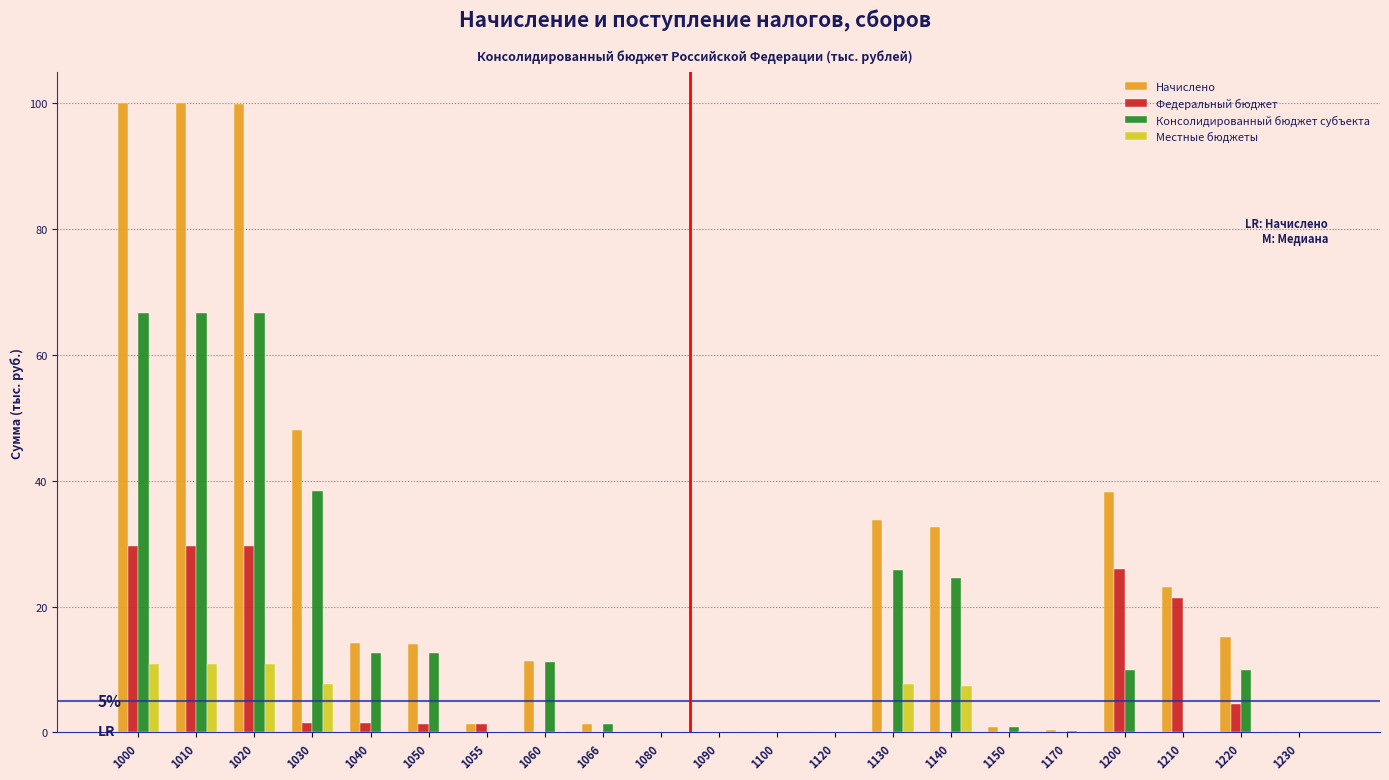

What is the greatest value displayed?

100.0